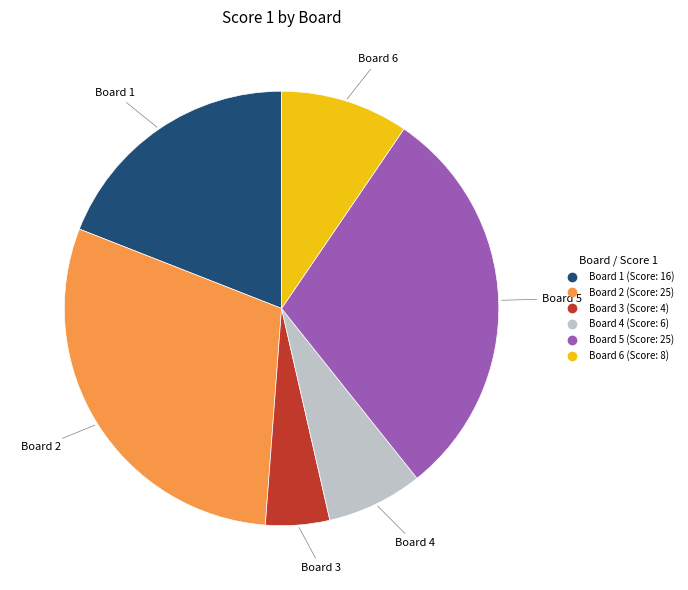

Is there a majority slice in this chart?

No